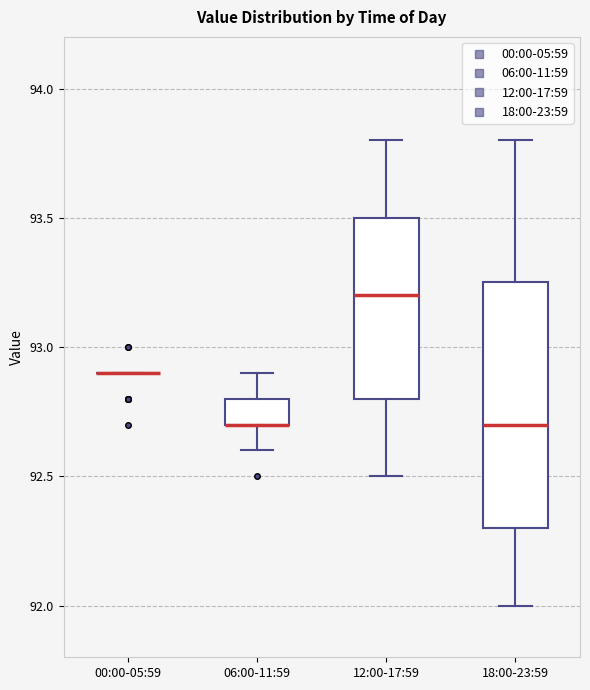

Reading left to right, read every box against the y-axis: the position of its median line, the range the box covers, and the ends of its whiskers. The values are not printed on the chart, so give them approximately, as read against the axis.

00:00-05:59: box collapsed to a line at 92.90, whiskers 92.90 to 92.90
06:00-11:59: median 92.70 (drawn on the box's lower edge), box 92.70 to 92.80, whiskers 92.60 to 92.90
12:00-17:59: median 93.20, box 92.80 to 93.50, whiskers 92.50 to 93.80
18:00-23:59: median 92.70, box 92.30 to 93.25, whiskers 92.00 to 93.80